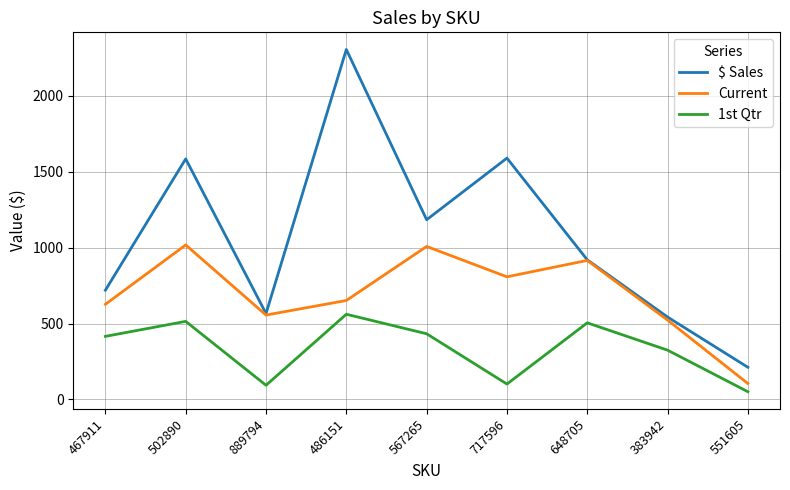

The Current series shows 897.0 at 467911. True or false?

False